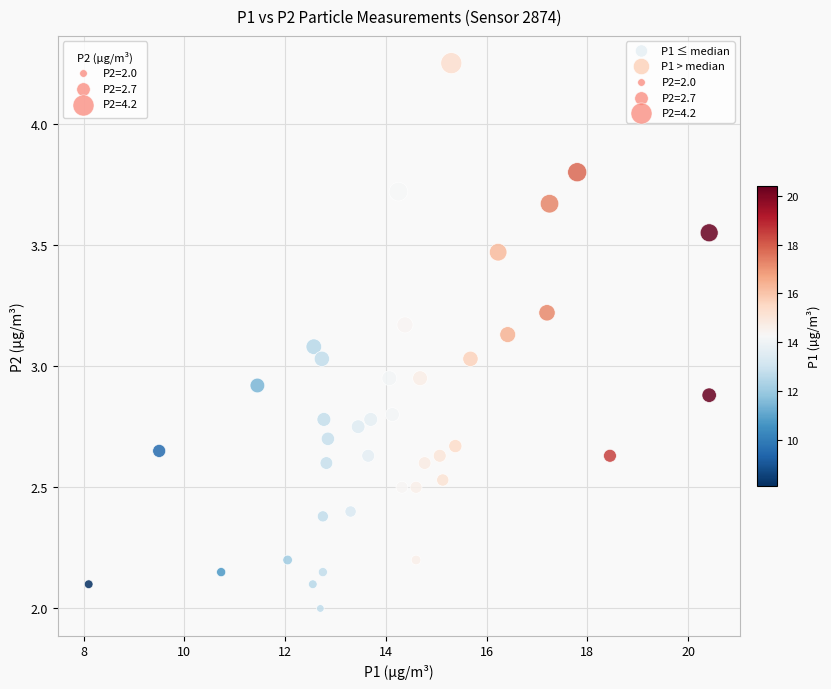

Which series reaches the maximum Y coordinate?

P1 > median